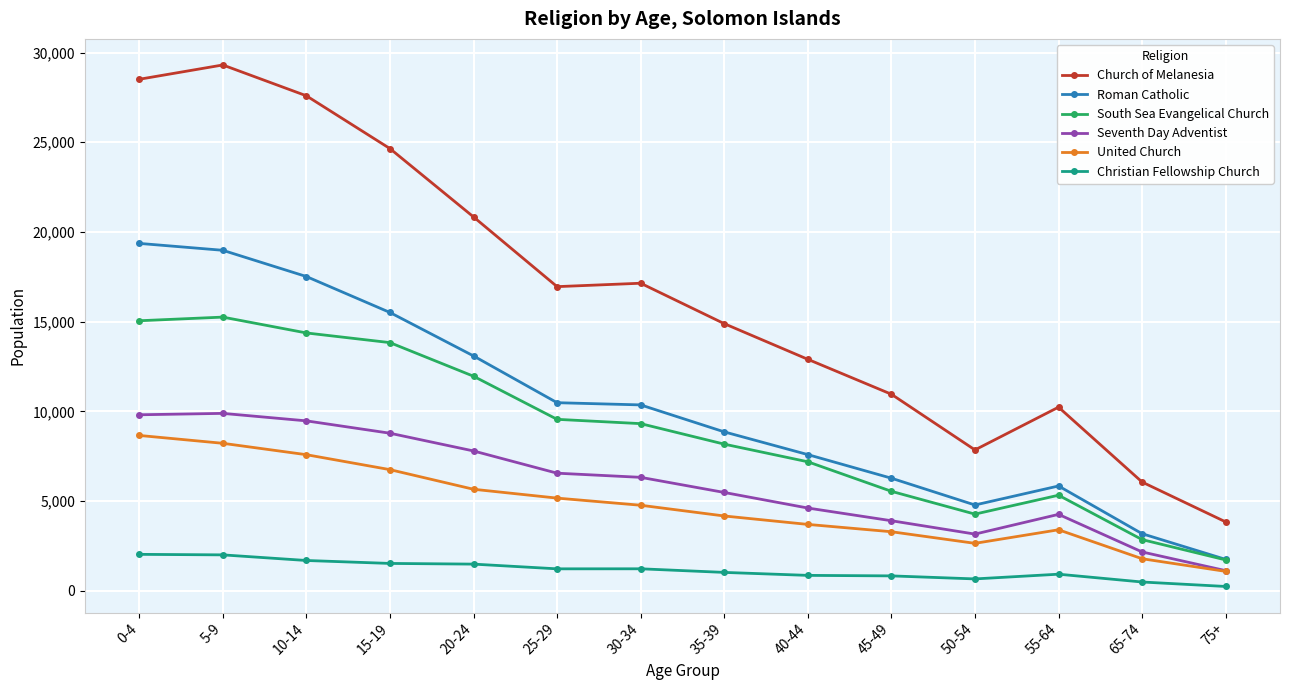

What is the sum of the Seventh Day Adventist values at 75+ and 25-29?

7672